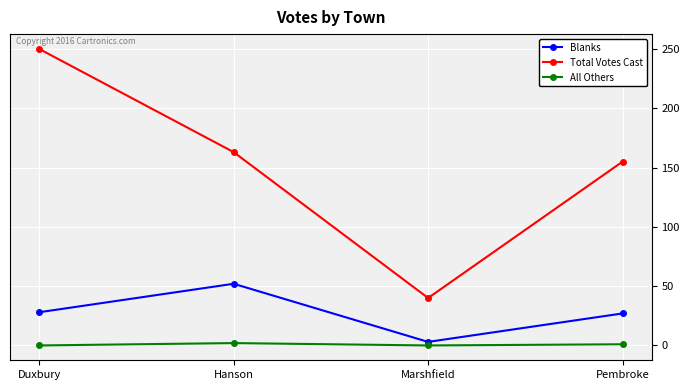

What is the total value across all series at Duxbury?

278